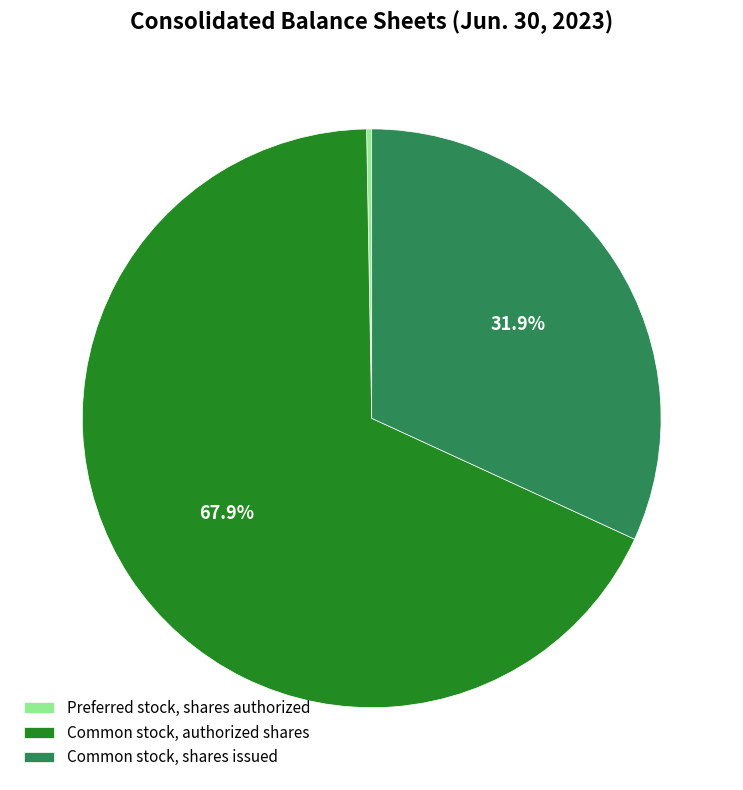

Rank the categories by value from lowest to highest.

Preferred stock, shares authorized, Common stock, shares issued, Common stock, authorized shares